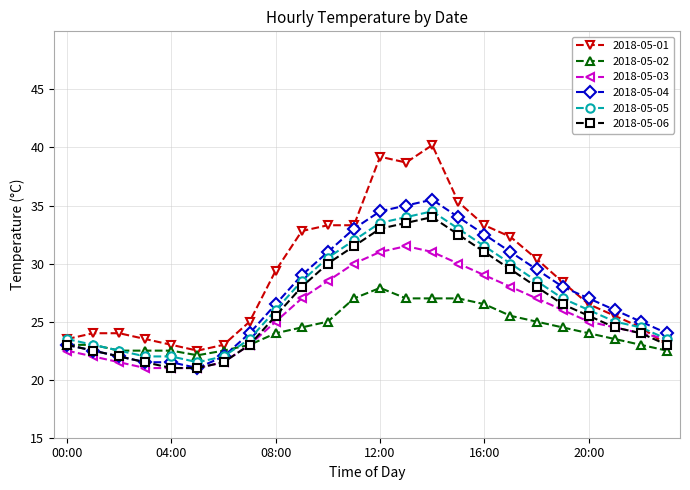

What is the value of the 2018-05-04 point at the 12th from the left?

33.0